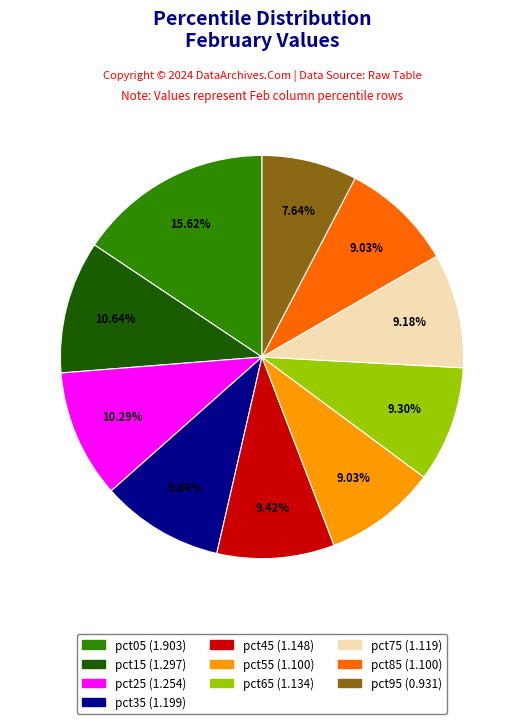

How much of the chart is everything except pct65?

90.7%